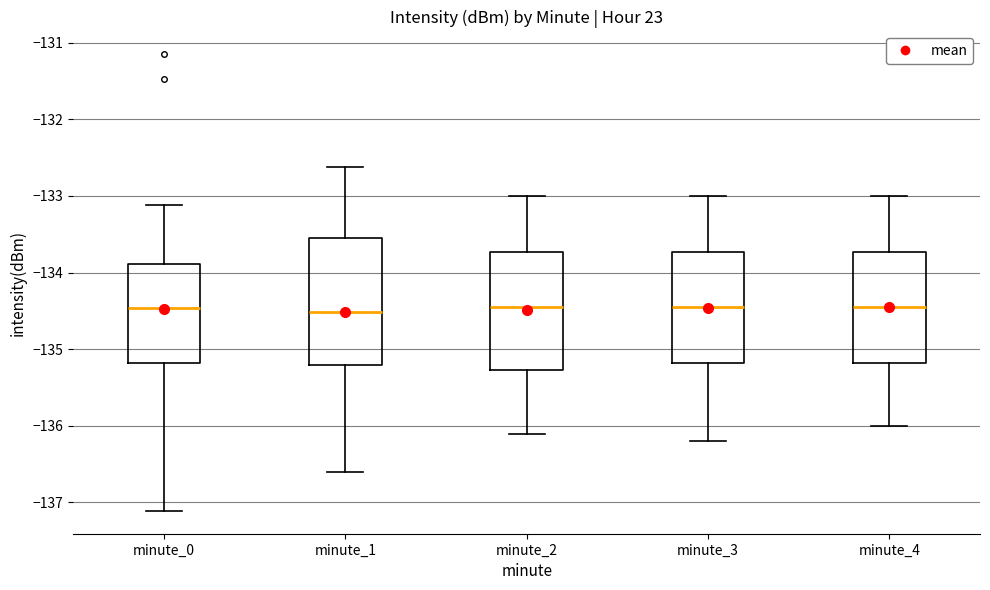

Reading left to right, transcribe this box plot: for each box, give where its median line is, the range the box spans, and where its two whiskers end, as read against the y-axis. The values are not printed on the chart, so give them approximately, as read against the axis.

minute_0: median -134.5, box -135.2 to -133.9, whiskers -137.1 to -133.1
minute_1: median -134.5, box -135.2 to -133.5, whiskers -136.6 to -132.6
minute_2: median -134.4, box -135.3 to -133.7, whiskers -136.1 to -133.0
minute_3: median -134.4, box -135.2 to -133.7, whiskers -136.2 to -133.0
minute_4: median -134.4, box -135.2 to -133.7, whiskers -136.0 to -133.0